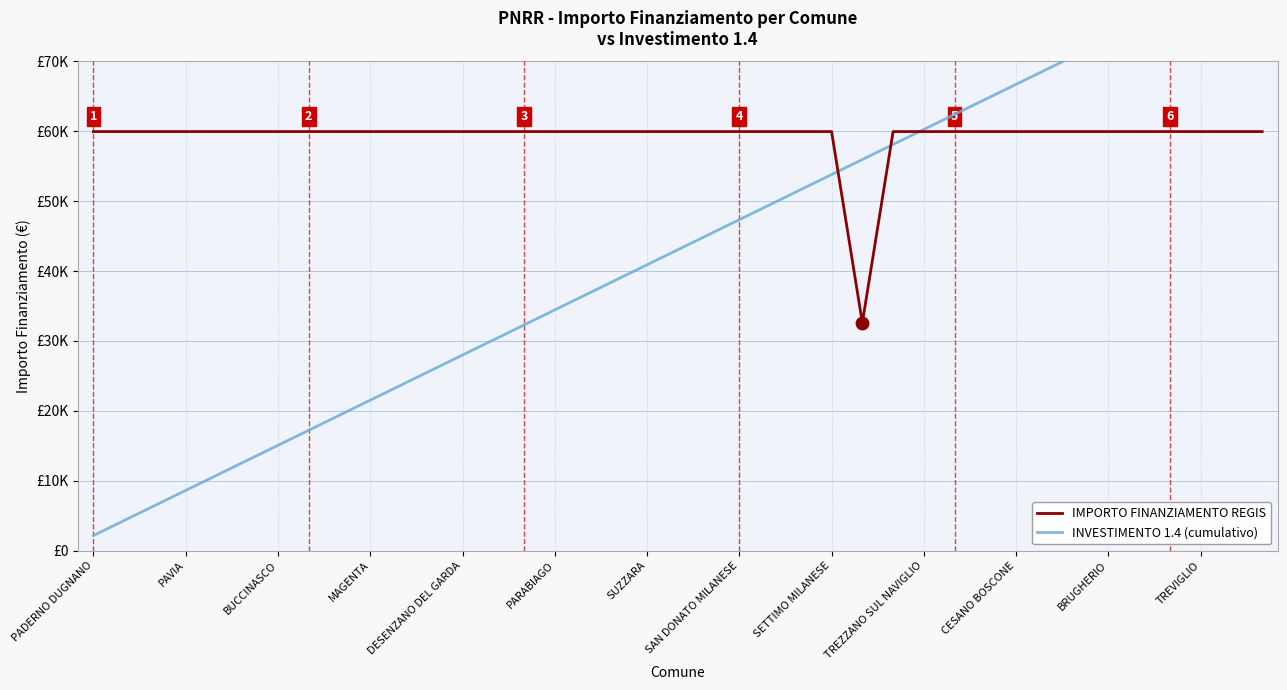

Which series has the largest Y range (max minus min)?

INVESTIMENTO 1.4 (cumulativo)